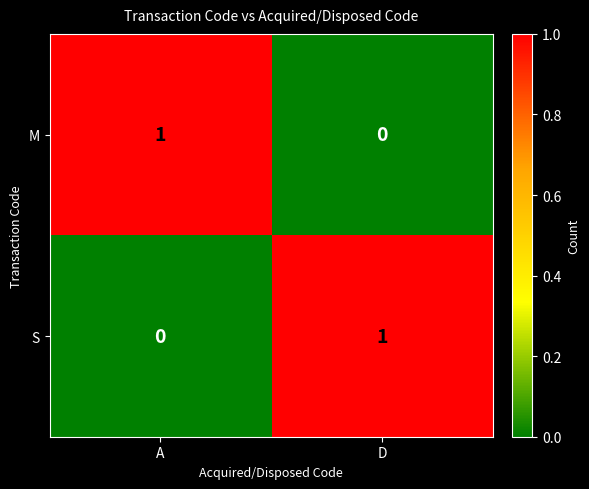

Reading right to left, what are all the values shown in this chart?

M: 0	1
S: 1	0